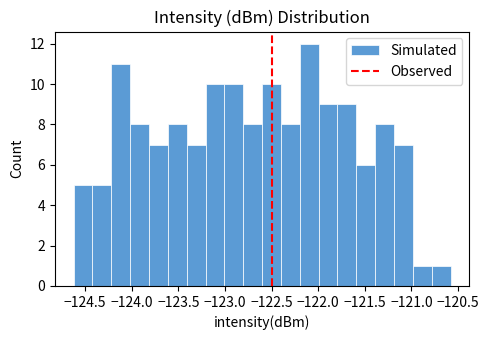

What is the height of the bar covering -124.2 to -124.0 on the x-axis? Neither the bar edges nor the heights are printed on the chart, so give them approximately, as read against the axes.

11